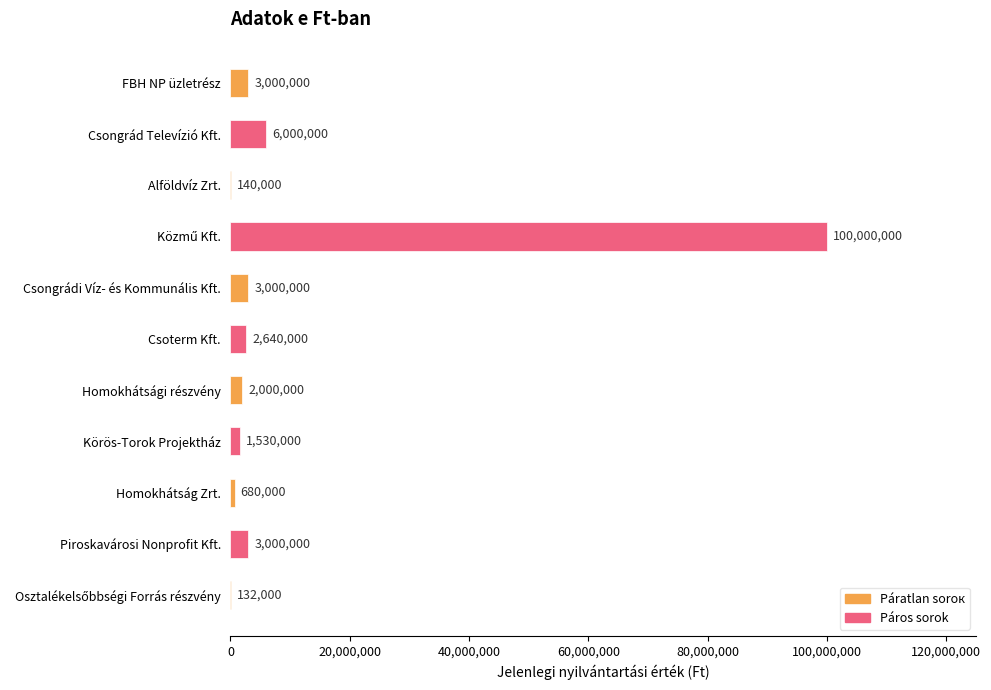

What is the change in value from Alföldvíz Zrt. to Piroskavárosi Nonprofit Kft.?

+2860000